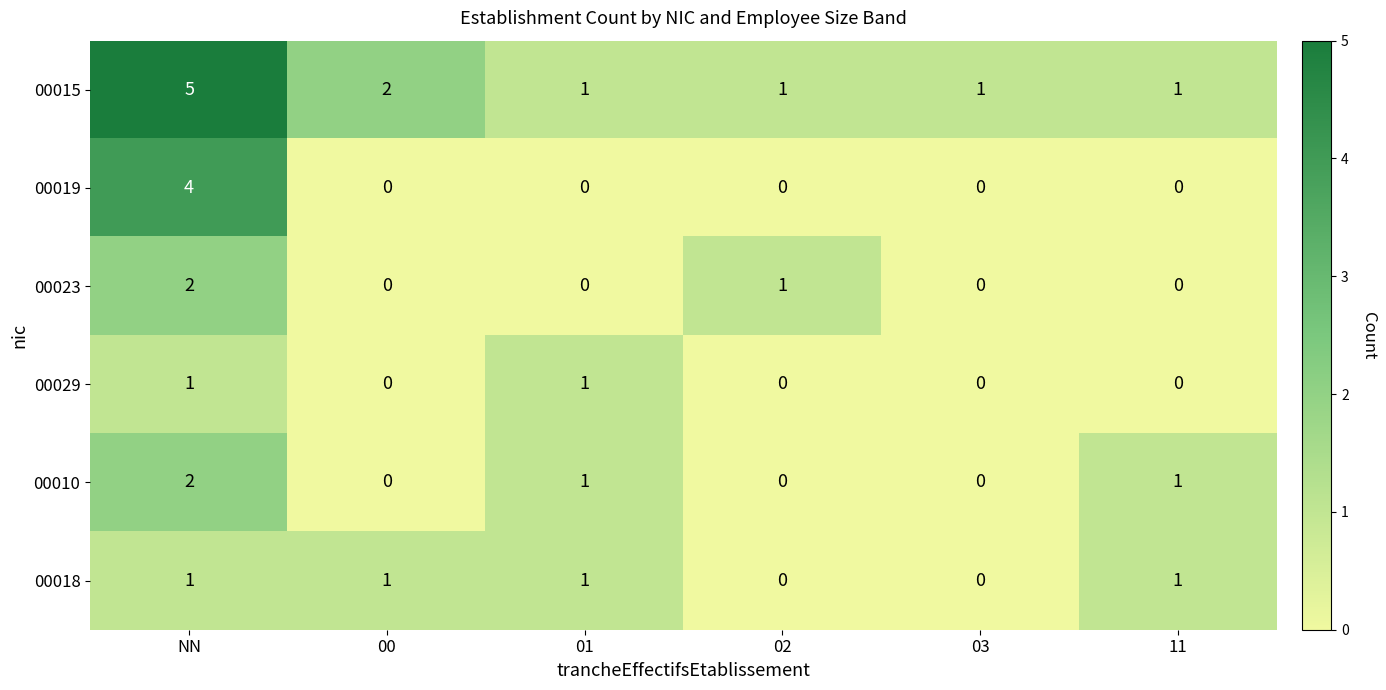

The 00018 series shows 1 at 01. True or false?

True